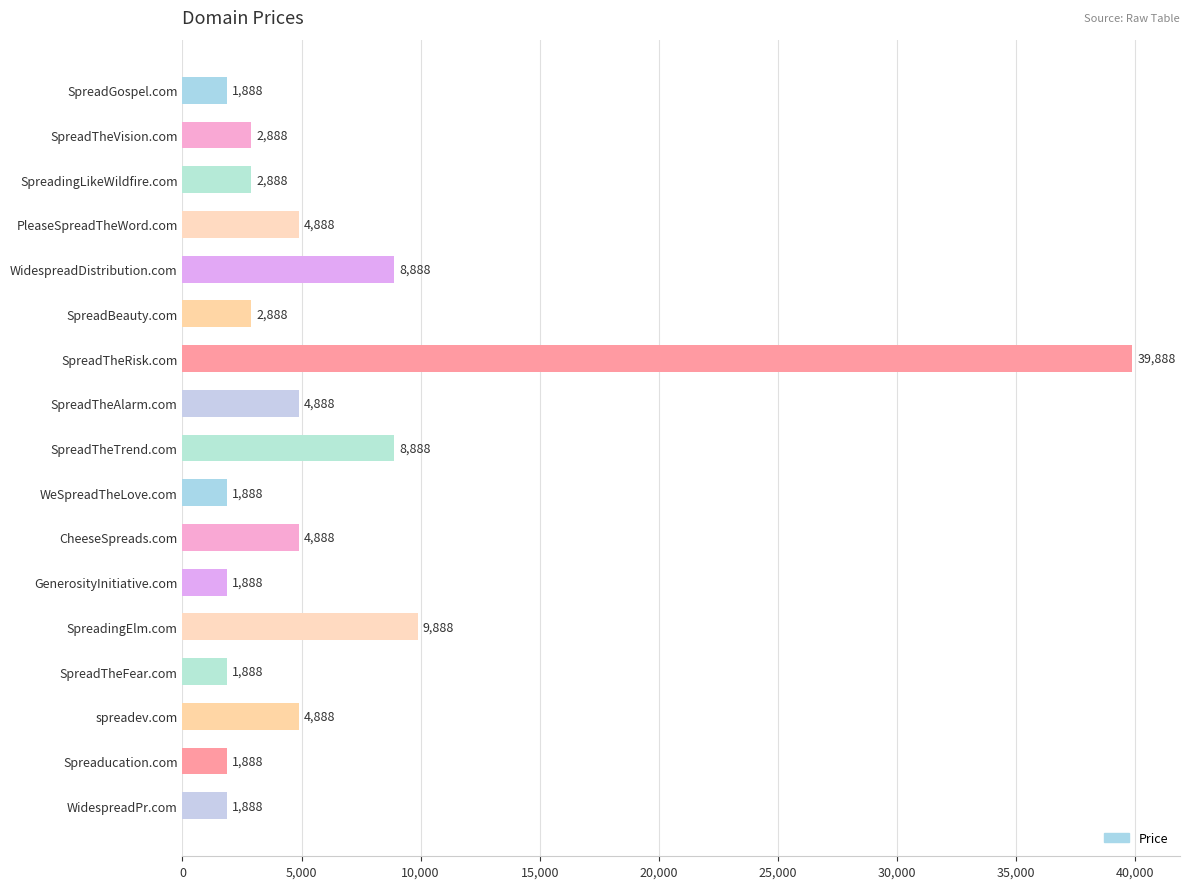

What is the difference between the maximum and minimum values?

38000